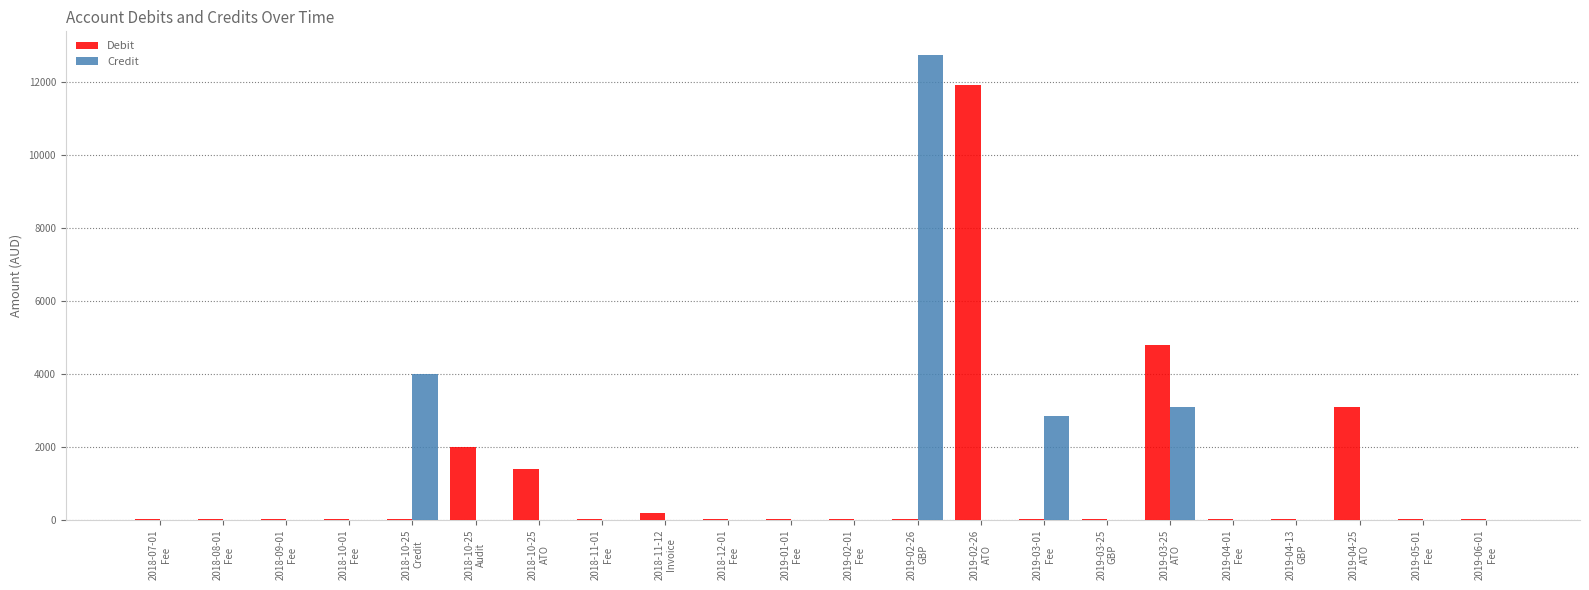

What is the sum of the Debit values at 2019-05-01
Fee and 2018-12-01
Fee?

20.0